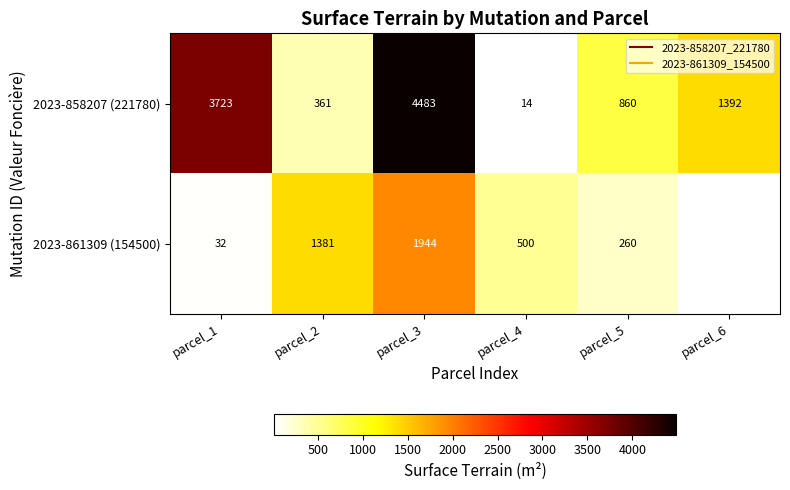

What is the sum of all 2023-858207 (221780) values?

10833.0